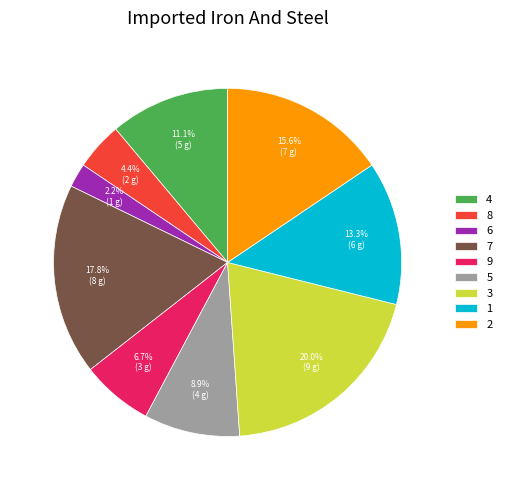

To the nearest percent, what is the combined percentage of 8 and 7?

22%